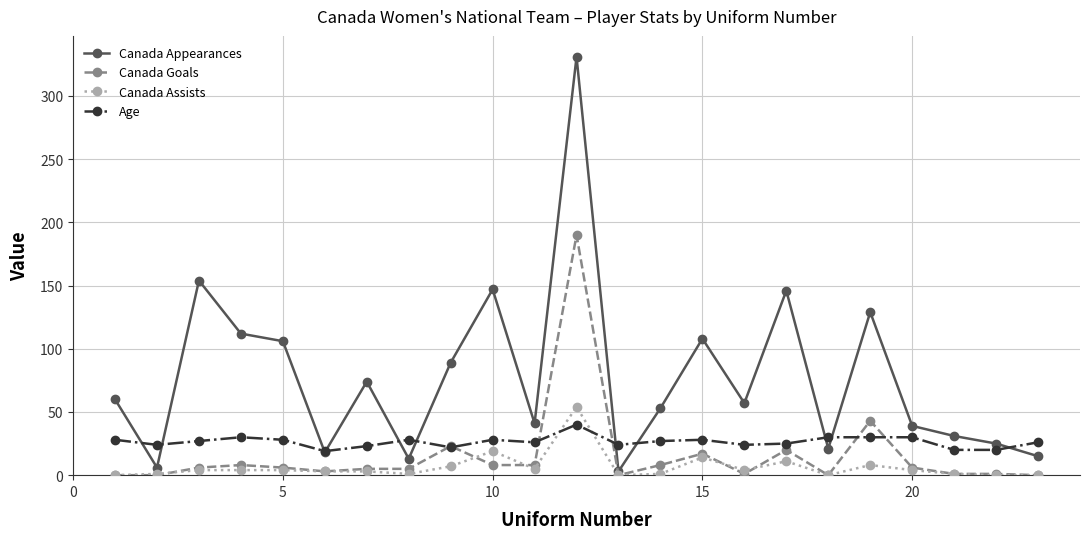

Which series has the largest range (max minus min)?

Canada Appearances